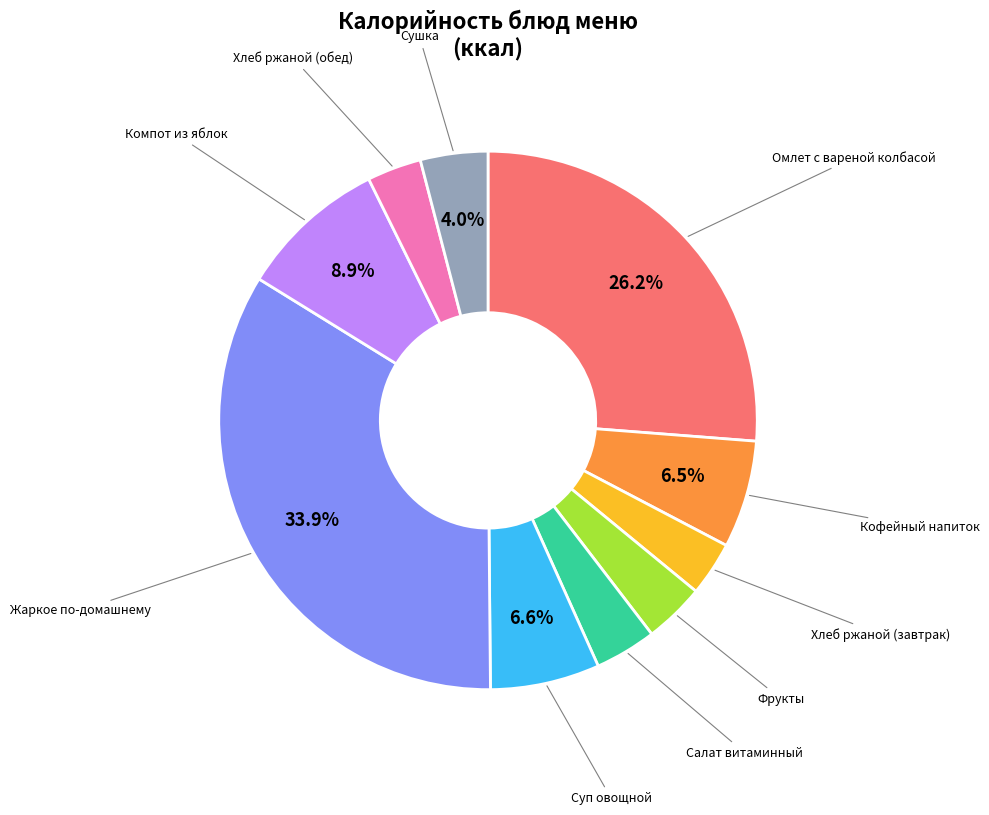

Does any single category account for the majority?

No